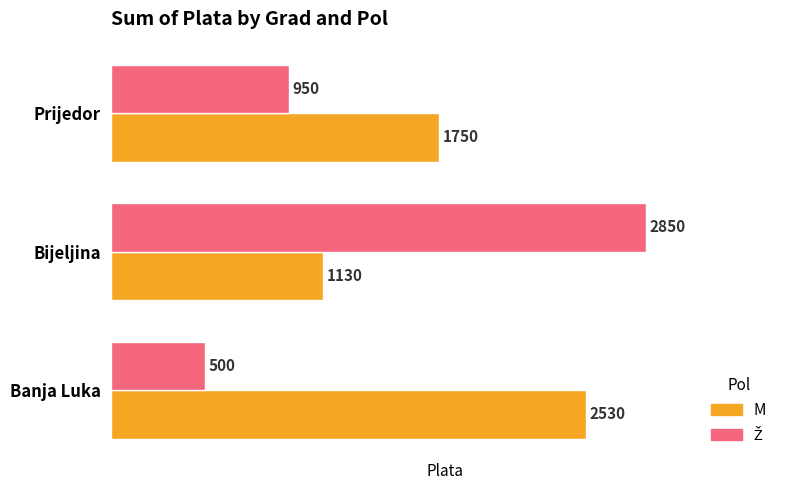

Which series changed the most between Banja Luka and Prijedor?

M